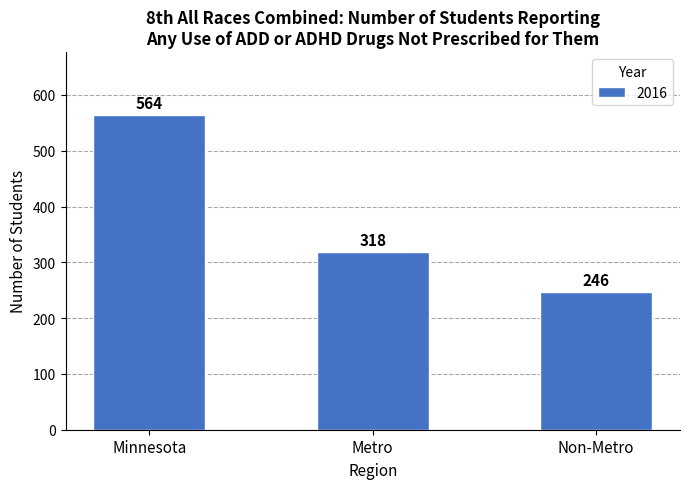

How many values are between 246 and 564?

3